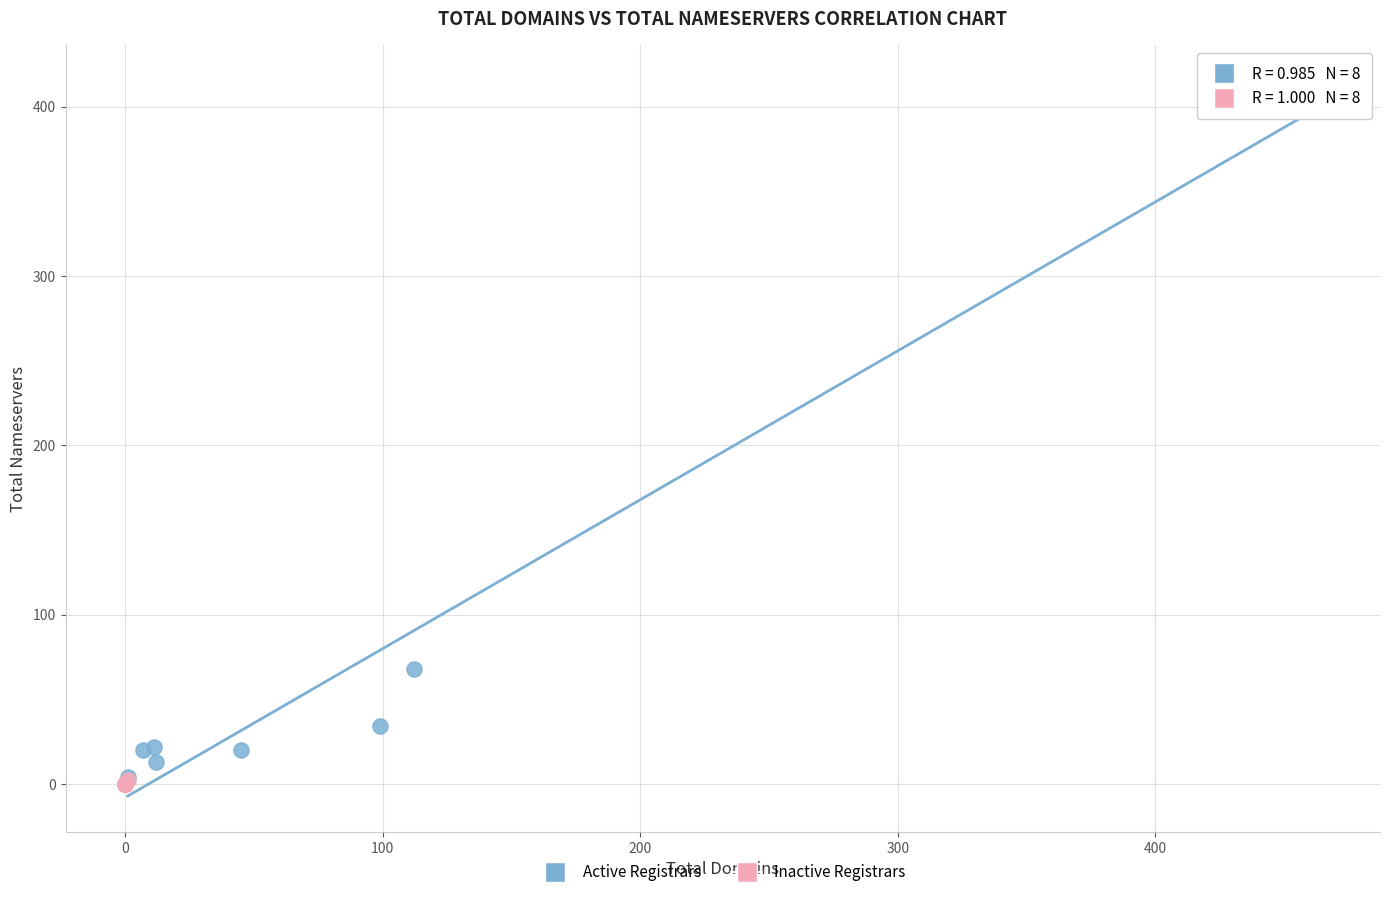

Which series contains the highest Y value?

Active Registrars